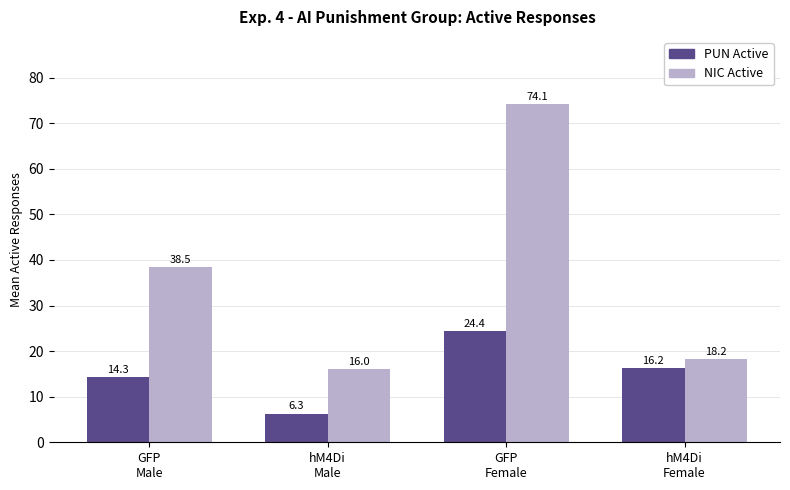

Reading left to right, transcribe all the data shown in this chart.

PUN Active: GFP
Male=14.3	hM4Di
Male=6.3	GFP
Female=24.4	hM4Di
Female=16.2
NIC Active: GFP
Male=38.5	hM4Di
Male=16.0	GFP
Female=74.1	hM4Di
Female=18.2